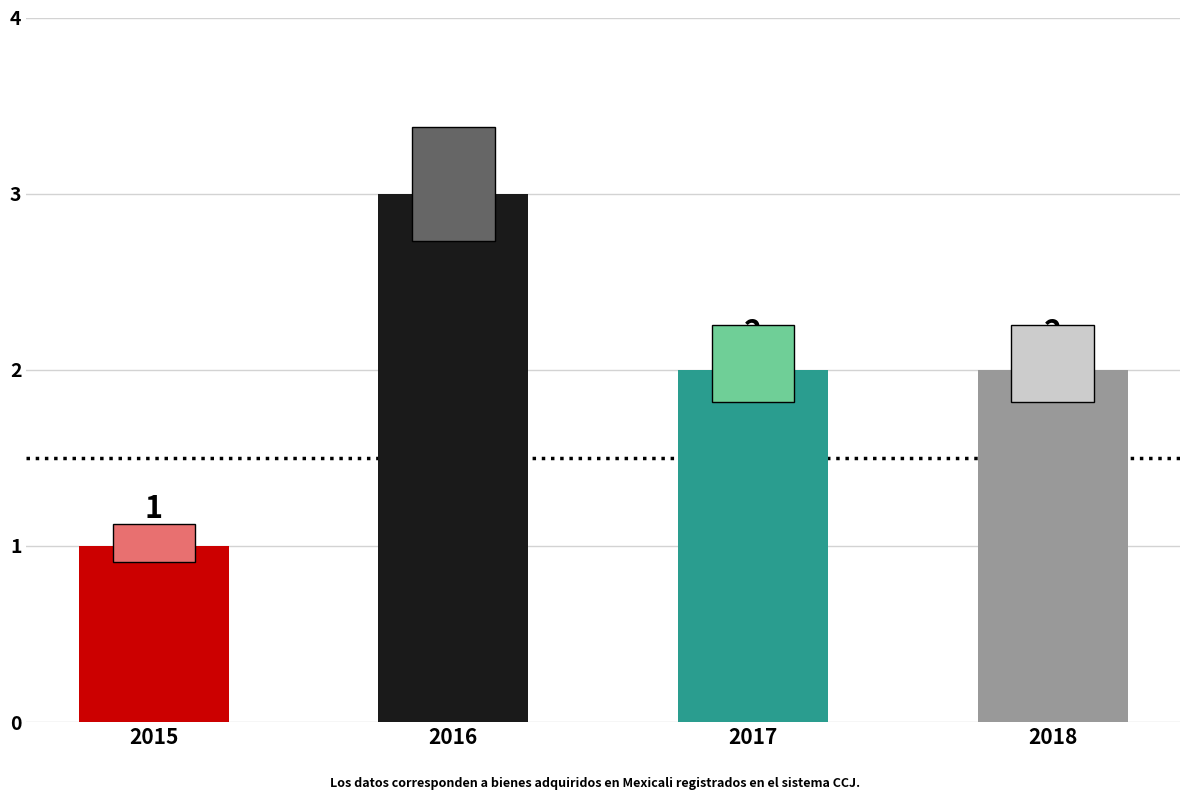

True or false: the data shows 3 at 2016.

True